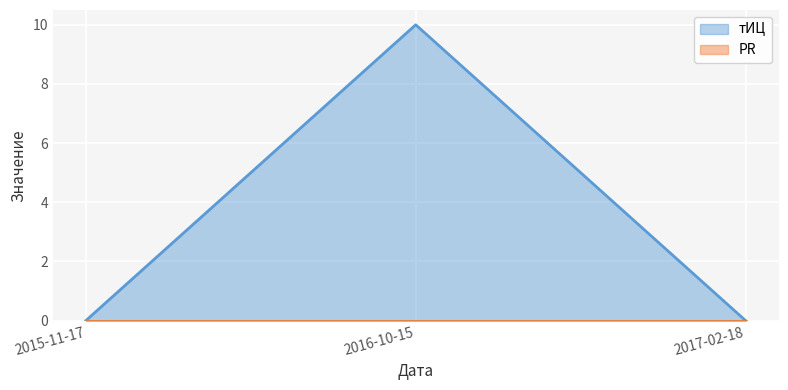

Is it true that the value at 2015-11-17 is 3?

False